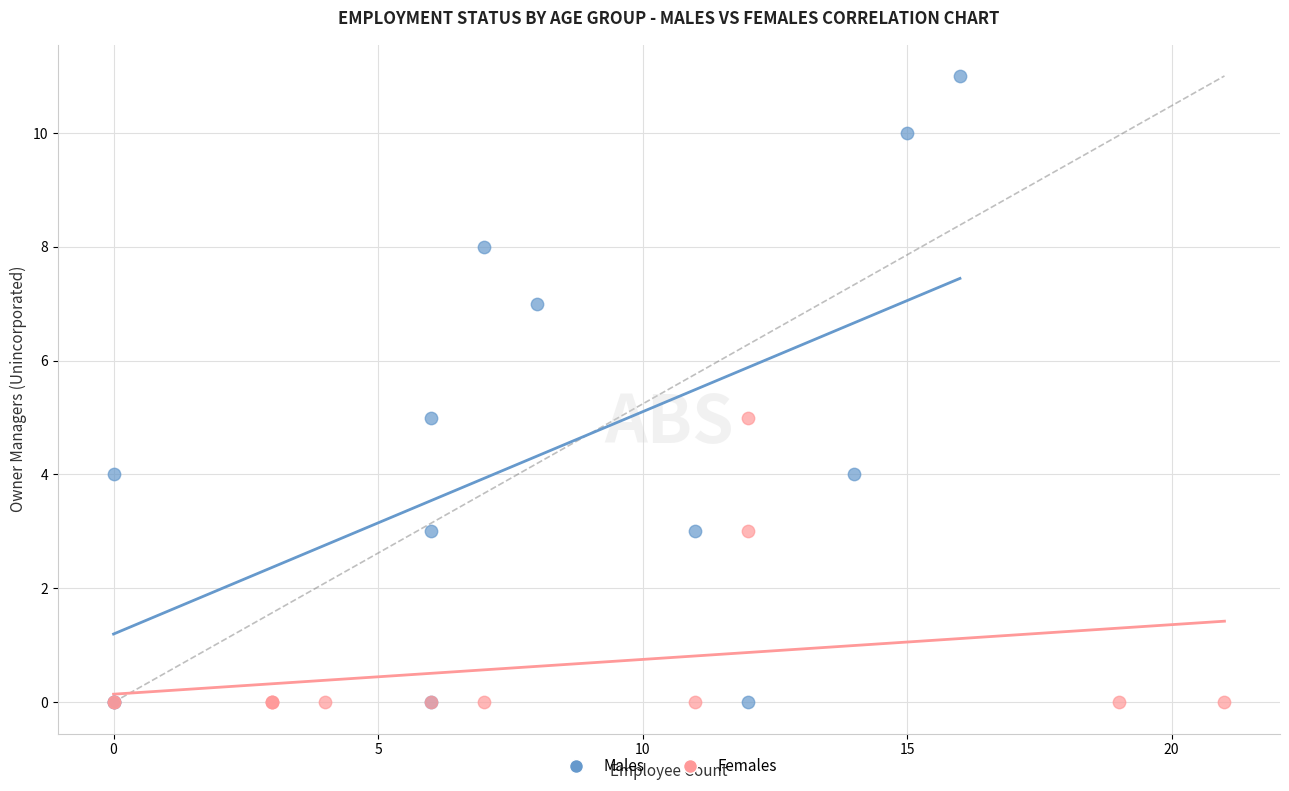

Which series contains the highest Y value?

Males